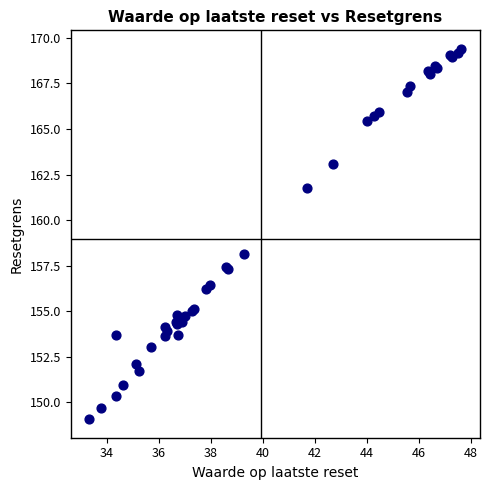

What Y value in the scatter plot is closest to 159?

158.1